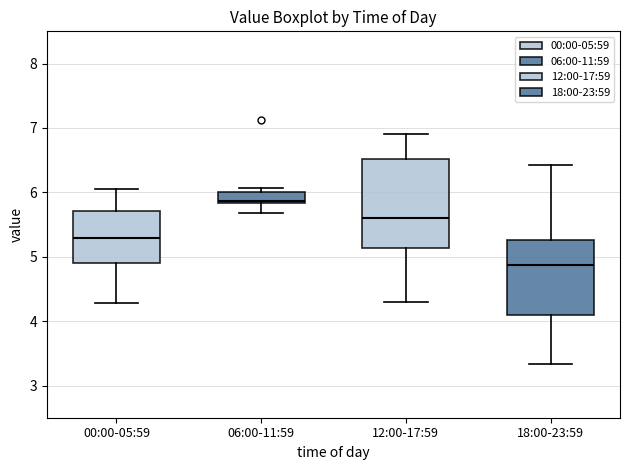

Reading left to right, read every box against the y-axis: the position of its median line, the range the box covers, and the ends of its whiskers. The values are not printed on the chart, so give them approximately, as read against the axis.

00:00-05:59: median 5.3, box 4.9 to 5.7, whiskers 4.3 to 6.1
06:00-11:59: median 5.9, box 5.8 to 6.0, whiskers 5.7 to 6.1
12:00-17:59: median 5.6, box 5.1 to 6.5, whiskers 4.3 to 6.9
18:00-23:59: median 4.9, box 4.1 to 5.3, whiskers 3.3 to 6.4